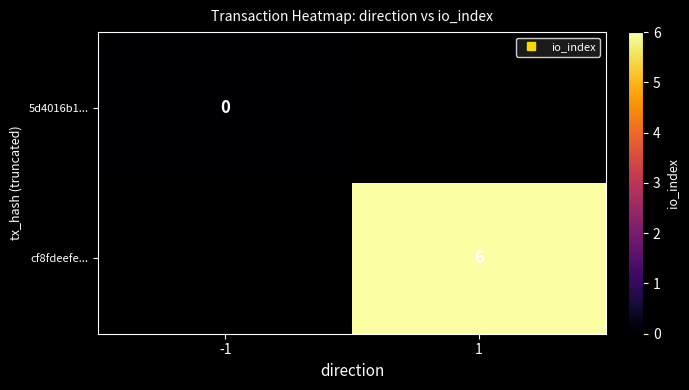

The cf8fdeefe... series shows 6.0 at 1. True or false?

True